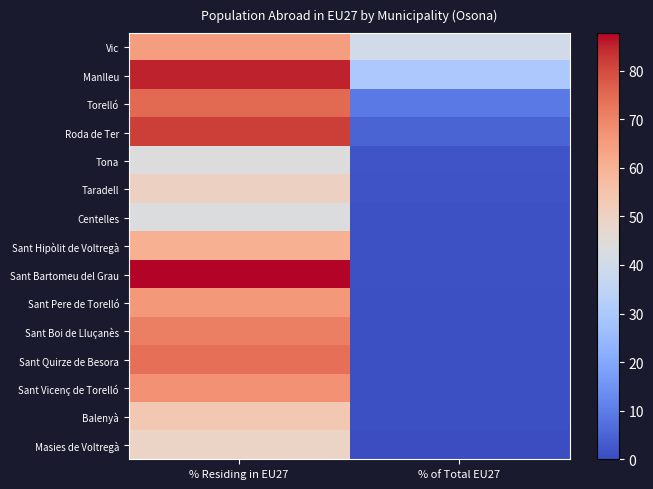

Which series changed the most between % Residing in EU27 and % of Total EU27?

Sant Bartomeu del Grau